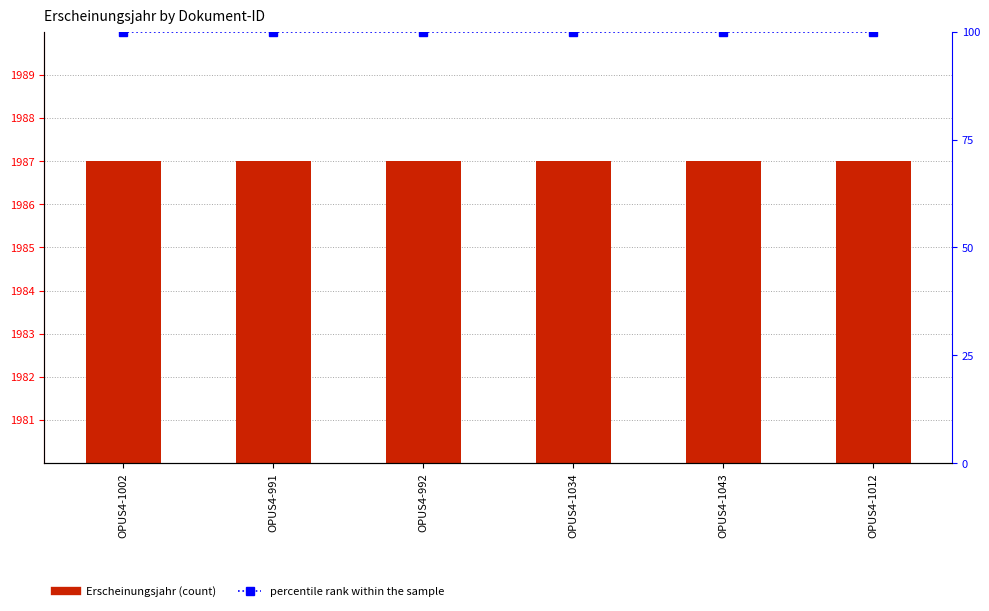

What is the sum of the percentile rank within the sample values at OPUS4-1012 and OPUS4-992?

200